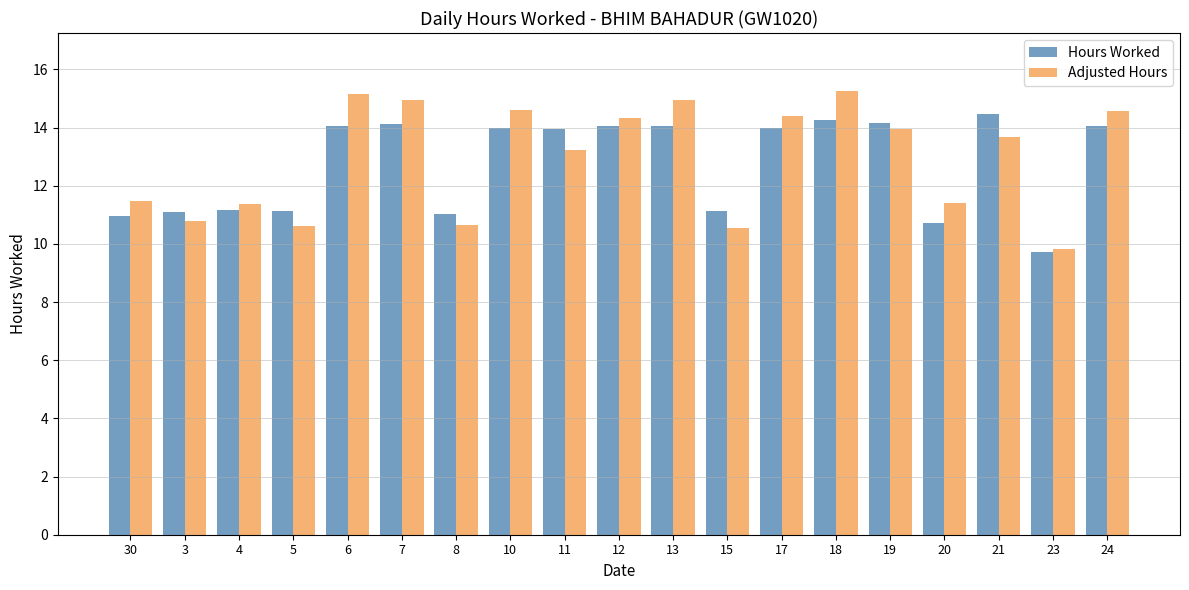

Are the bars grouped side by side (vs. stacked)?

Yes